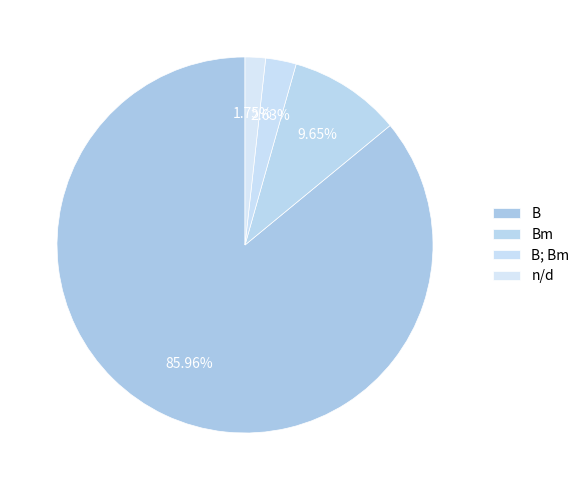

What portion of the pie excludes n/d?

98.2%